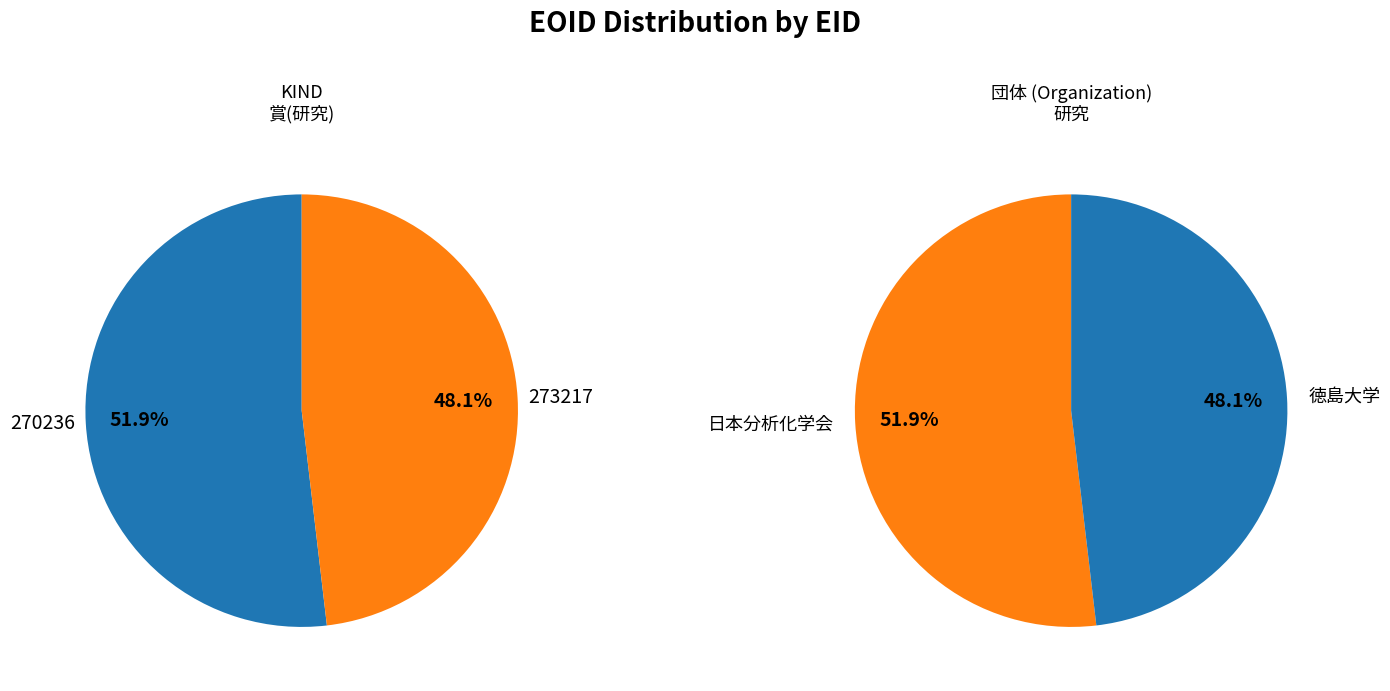

Is 270236 the majority of the pie?

Yes